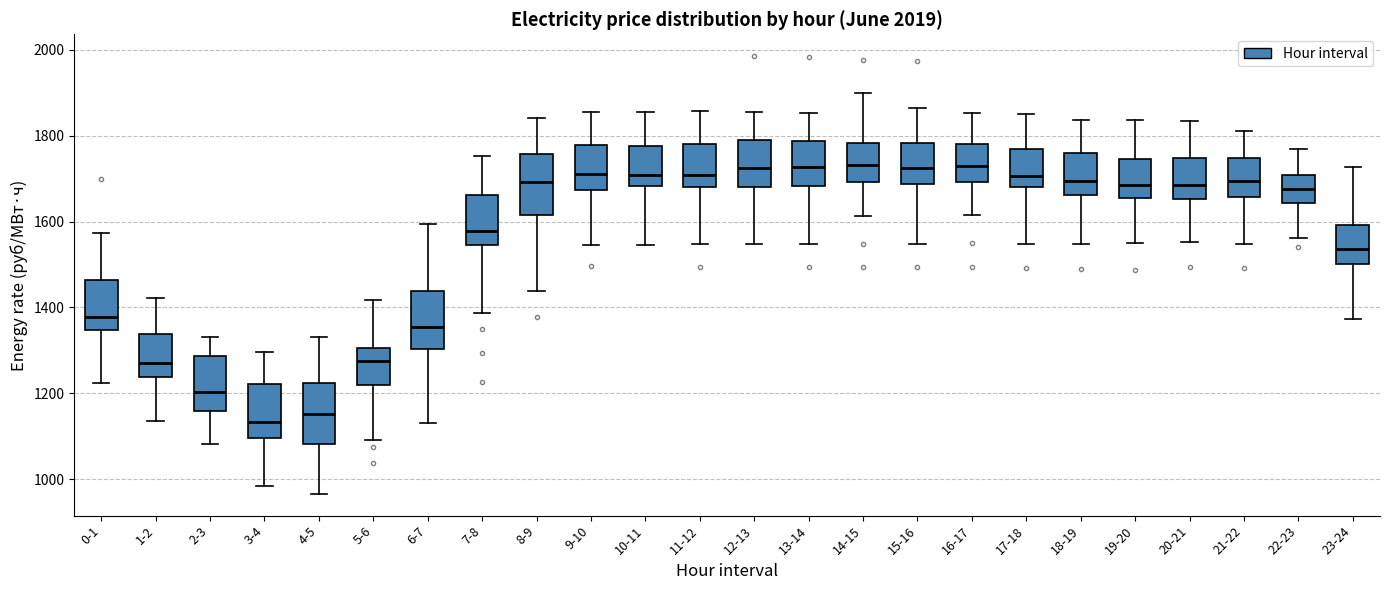

Reading left to right, read every box against the y-axis: the position of its median line, the range the box covers, and the ends of its whiskers. The values are not printed on the chart, so give them approximately, as read against the axis.

0-1: median 1380, box 1340 to 1460, whiskers 1220 to 1580
1-2: median 1260, box 1240 to 1340, whiskers 1140 to 1420
2-3: median 1200, box 1160 to 1280, whiskers 1080 to 1340
3-4: median 1140, box 1100 to 1220, whiskers 980 to 1300
4-5: median 1160, box 1080 to 1220, whiskers 960 to 1340
5-6: median 1280, box 1220 to 1300, whiskers 1100 to 1420
6-7: median 1360, box 1300 to 1440, whiskers 1120 to 1600
7-8: median 1580, box 1540 to 1660, whiskers 1380 to 1760
8-9: median 1700, box 1620 to 1760, whiskers 1440 to 1840
9-10: median 1720, box 1680 to 1780, whiskers 1540 to 1860
10-11: median 1700, box 1680 to 1780, whiskers 1540 to 1860
11-12: median 1700, box 1680 to 1780, whiskers 1540 to 1860
12-13: median 1720, box 1680 to 1780, whiskers 1540 to 1860
13-14: median 1720, box 1680 to 1780, whiskers 1540 to 1860
14-15: median 1740, box 1700 to 1780, whiskers 1620 to 1900
15-16: median 1720, box 1680 to 1780, whiskers 1540 to 1860
16-17: median 1720, box 1700 to 1780, whiskers 1620 to 1860
17-18: median 1700, box 1680 to 1760, whiskers 1540 to 1860
18-19: median 1700, box 1660 to 1760, whiskers 1540 to 1840
19-20: median 1680, box 1660 to 1740, whiskers 1540 to 1840
20-21: median 1680, box 1660 to 1740, whiskers 1560 to 1840
21-22: median 1700, box 1660 to 1740, whiskers 1540 to 1820
22-23: median 1680, box 1640 to 1700, whiskers 1560 to 1760
23-24: median 1540, box 1500 to 1600, whiskers 1380 to 1720